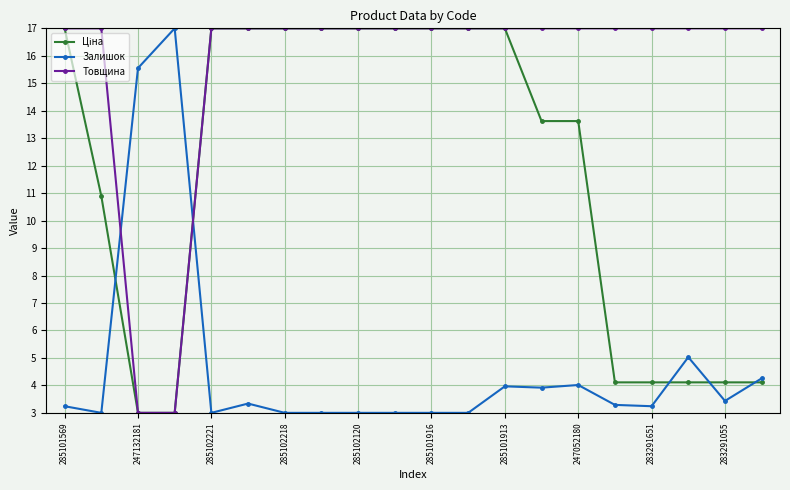

True or false: Залишок has more than 2 interior local peaks.

True